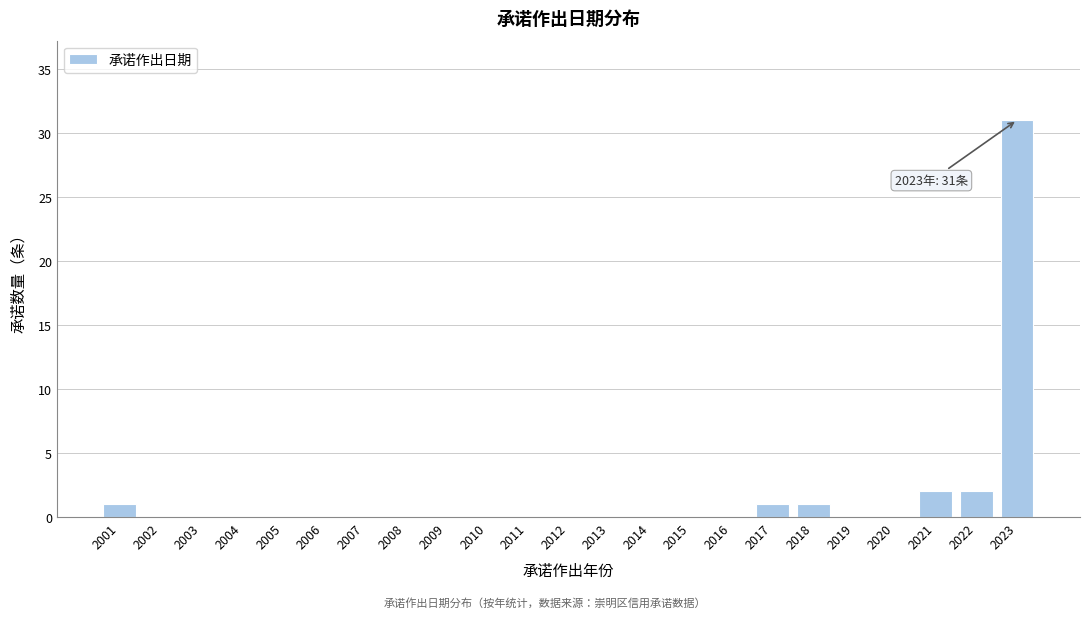

Reading left to right, extract all data points from this chart.

2001=1	2002=0	2003=0	2004=0	2005=0	2006=0	2007=0	2008=0	2009=0	2010=0	2011=0	2012=0	2013=0	2014=0	2015=0	2016=0	2017=1	2018=1	2019=0	2020=0	2021=2	2022=2	2023=31